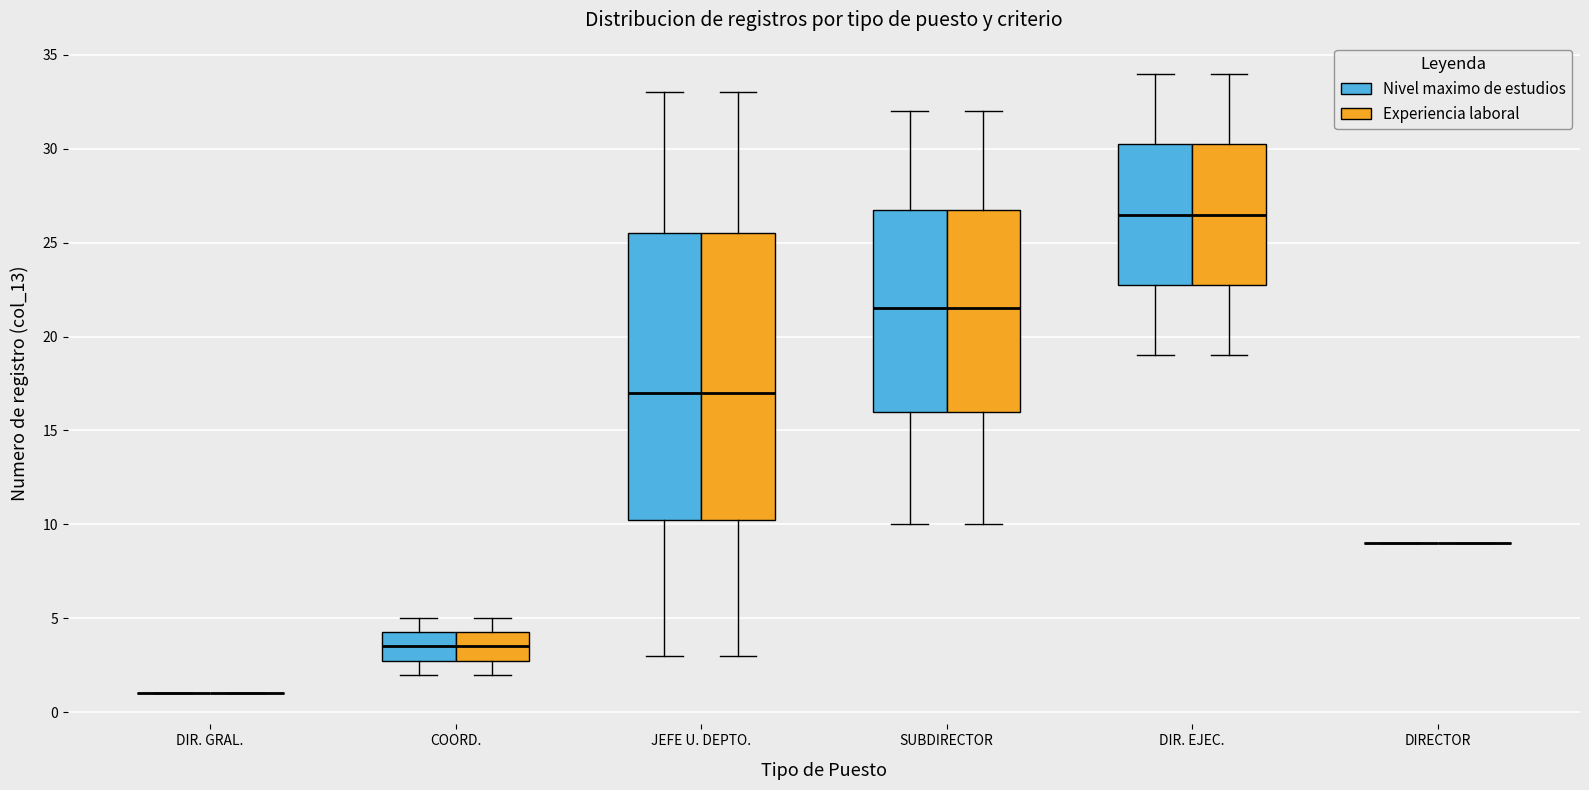

Reading left to right, transcribe this box plot: for each box, give where its median line is, the range the box spans, and where its two whiskers end, as read against the y-axis. The values are not printed on the chart, so give them approximately, as read against the axis.

DIR. GRAL. (Nivel maximo de estudios): box collapsed to a line at 1.0, whiskers 1.0 to 1.0
DIR. GRAL. (Experiencia laboral): box collapsed to a line at 1.0, whiskers 1.0 to 1.0
COORD. (Nivel maximo de estudios): median 3.5, box 3.0 to 4.5, whiskers 2.0 to 5.0
COORD. (Experiencia laboral): median 3.5, box 3.0 to 4.5, whiskers 2.0 to 5.0
JEFE U. DEPTO. (Nivel maximo de estudios): median 17.0, box 10.5 to 25.5, whiskers 3.0 to 33.0
JEFE U. DEPTO. (Experiencia laboral): median 17.0, box 10.5 to 25.5, whiskers 3.0 to 33.0
SUBDIRECTOR (Nivel maximo de estudios): median 21.5, box 16.0 to 27.0, whiskers 10.0 to 32.0
SUBDIRECTOR (Experiencia laboral): median 21.5, box 16.0 to 27.0, whiskers 10.0 to 32.0
DIR. EJEC. (Nivel maximo de estudios): median 26.5, box 23.0 to 30.5, whiskers 19.0 to 34.0
DIR. EJEC. (Experiencia laboral): median 26.5, box 23.0 to 30.5, whiskers 19.0 to 34.0
DIRECTOR (Nivel maximo de estudios): box collapsed to a line at 9.0, whiskers 9.0 to 9.0
DIRECTOR (Experiencia laboral): box collapsed to a line at 9.0, whiskers 9.0 to 9.0